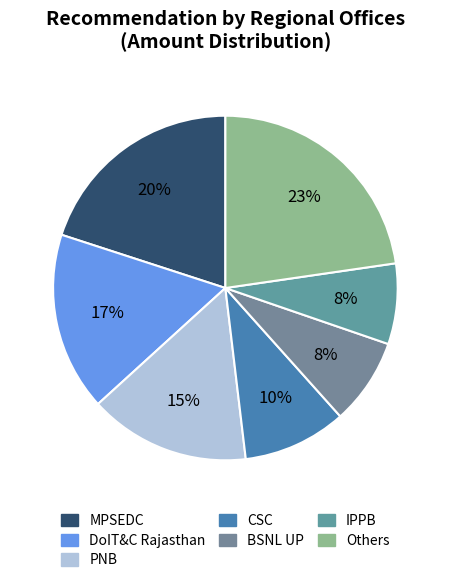

How many segments does this pie chart have?

7